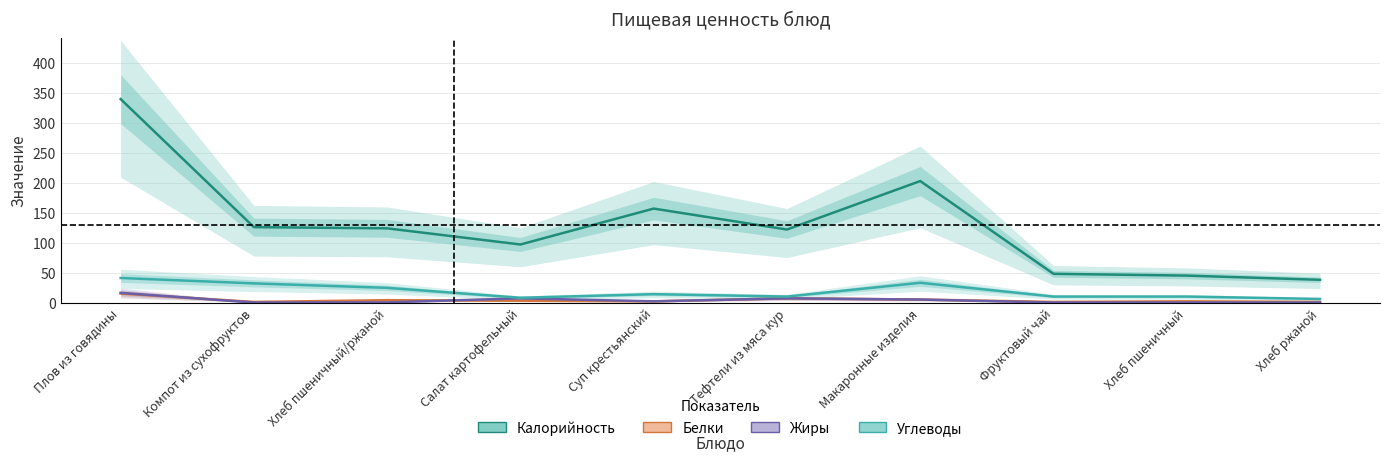

What is the label of the 6th point from the left?

Тефтели из мяса кур